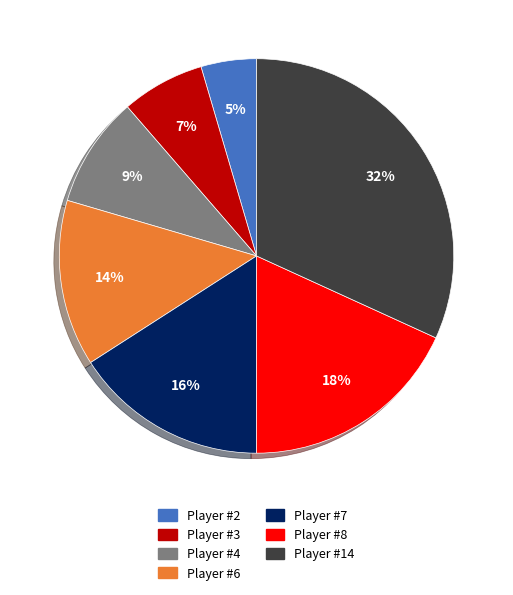

To the nearest percent, what is the average slice percentage?

14%